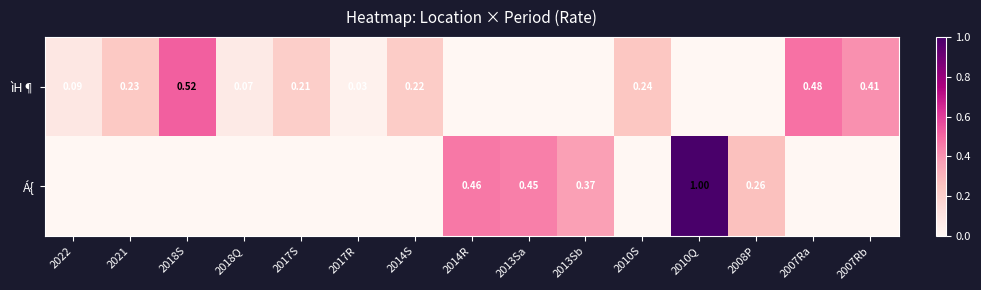

What is the maximum value shown in the chart?

1.0